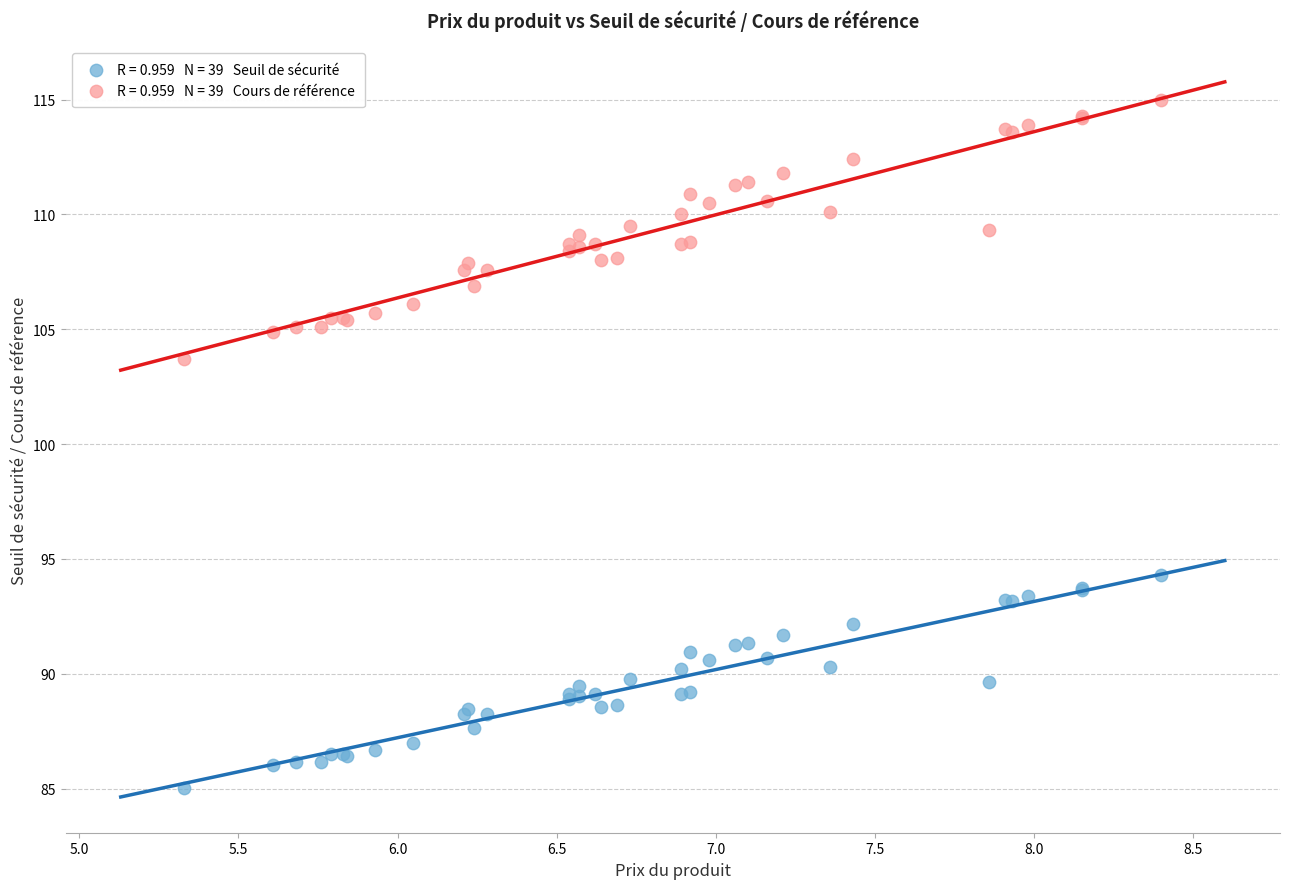

Across all series, what Y value is closest to 100?

103.7